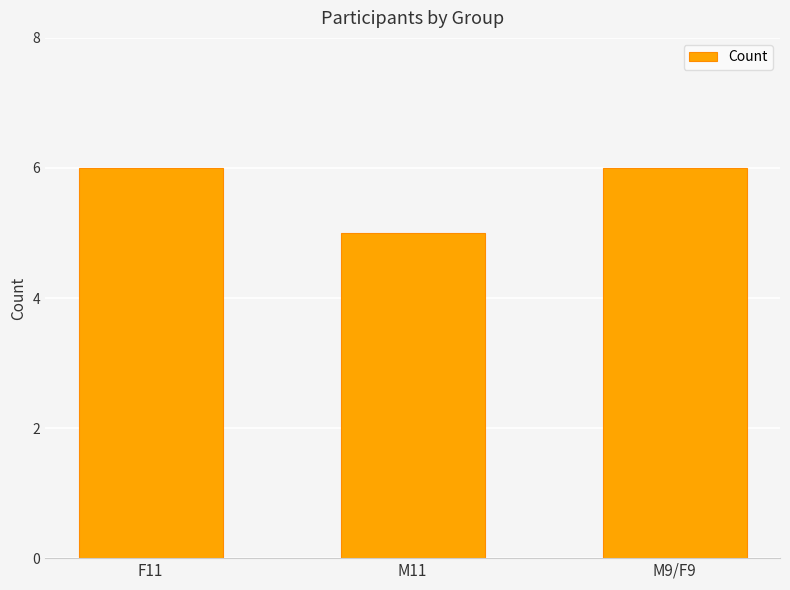

What is the average value?

6